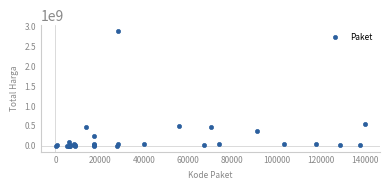

What Y value in the scatter plot is closest to 1446100000?

541071000